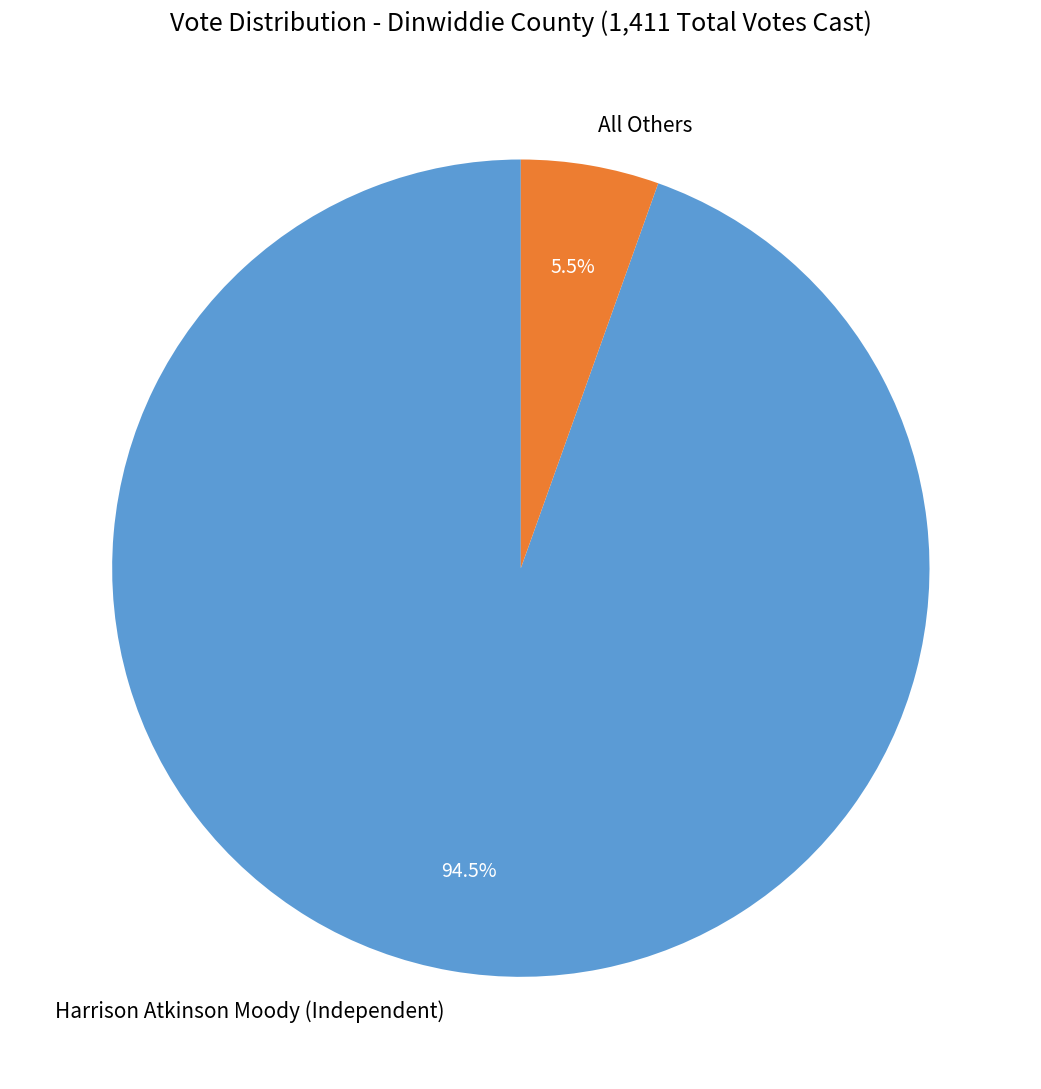

Does All Others represent more than half of the total?

No